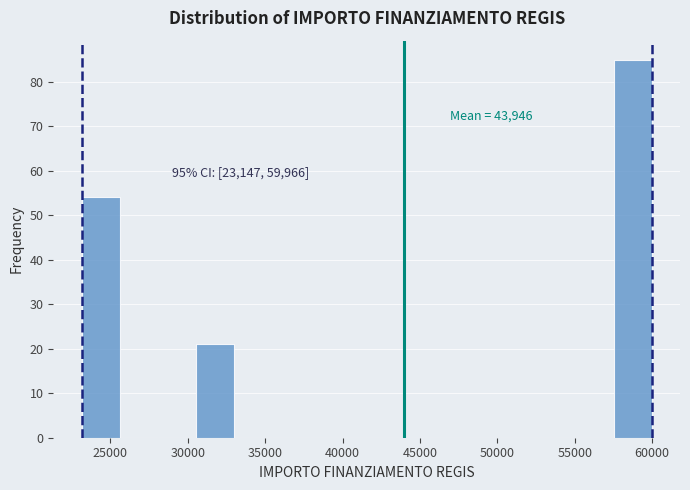

Over which range of the x-axis is the bar tallest?

57500 to 60000